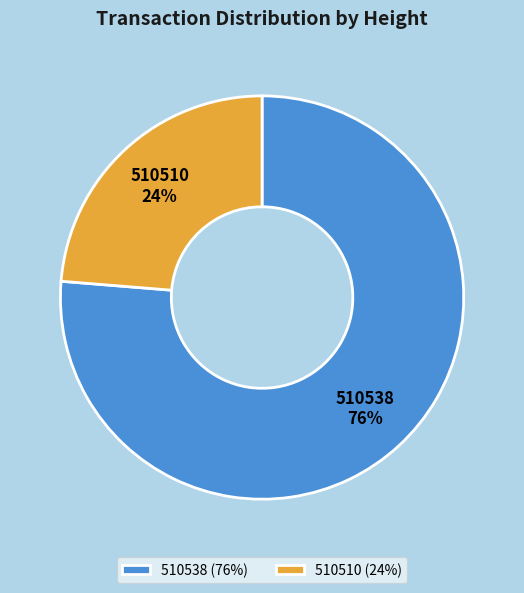

The 510538 slice represents 76% of the pie. True or false?

True